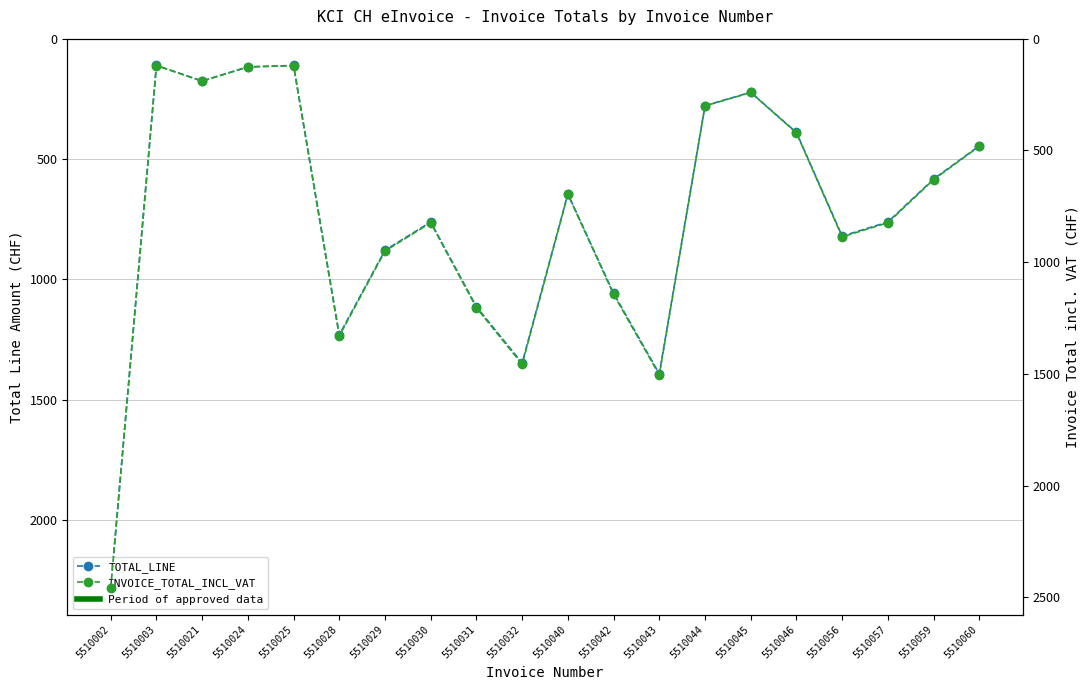

Is the value of TOTAL_LINE at 5510043 greater than the value of INVOICE_TOTAL_INCL_VAT at 5510059?

Yes